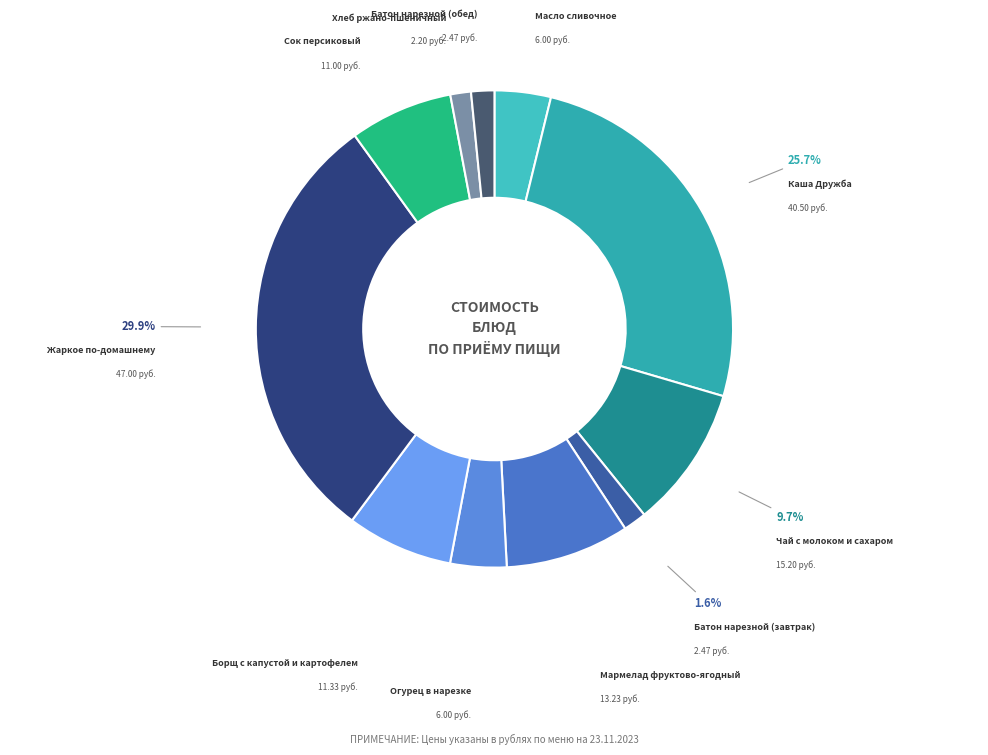

How many segments does this pie chart have?

11